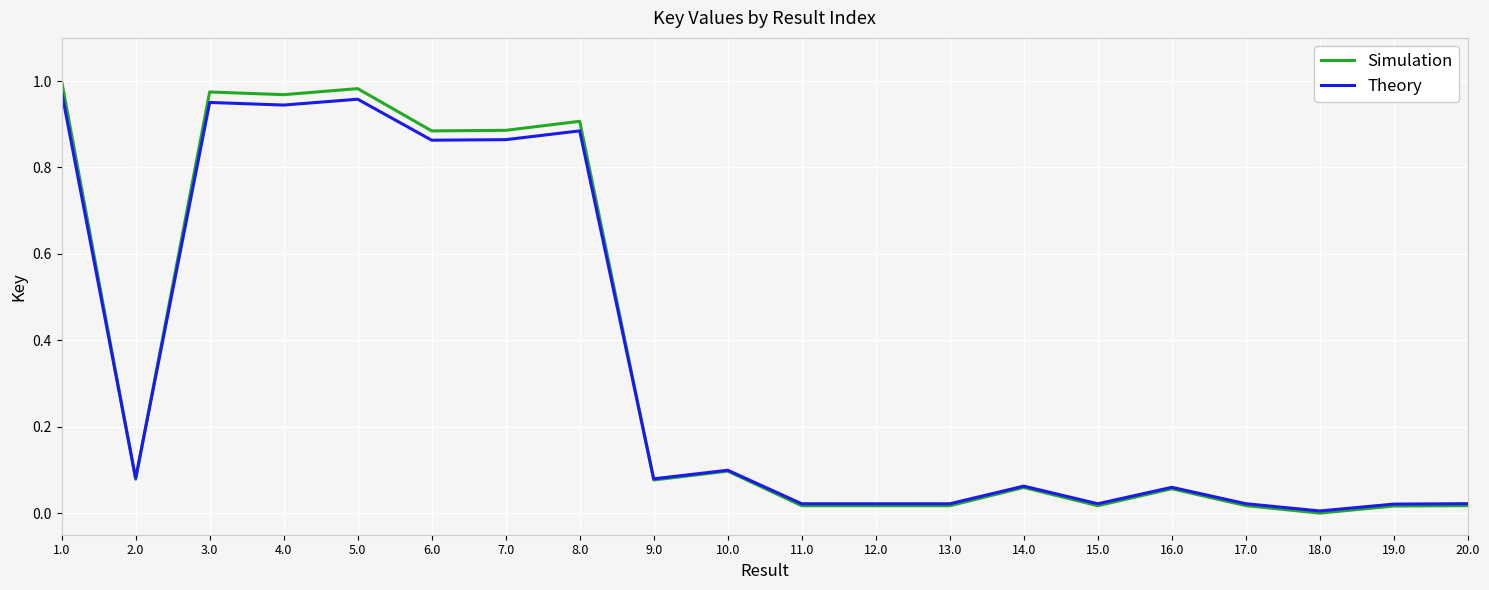

Between 3.0 and 18.0, which series saw the biggest shift?

Simulation